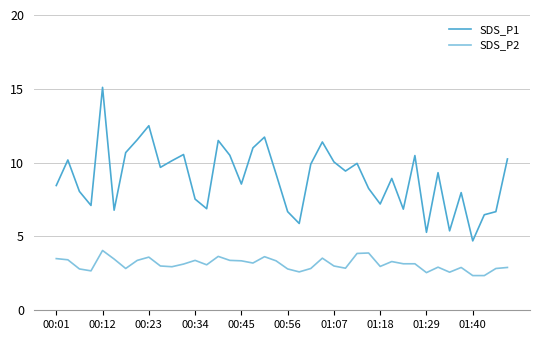

How many lines are shown in the chart?

2